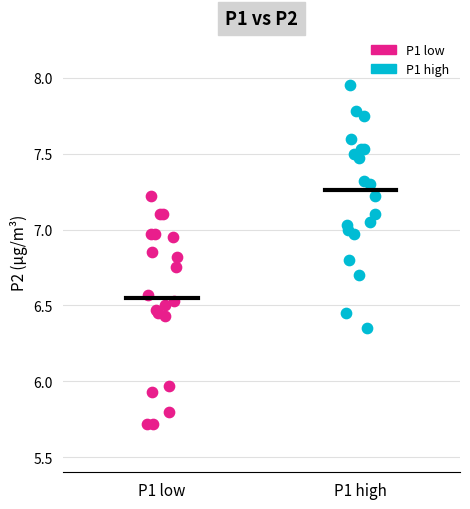

Which series has the largest Y range (max minus min)?

P1 high